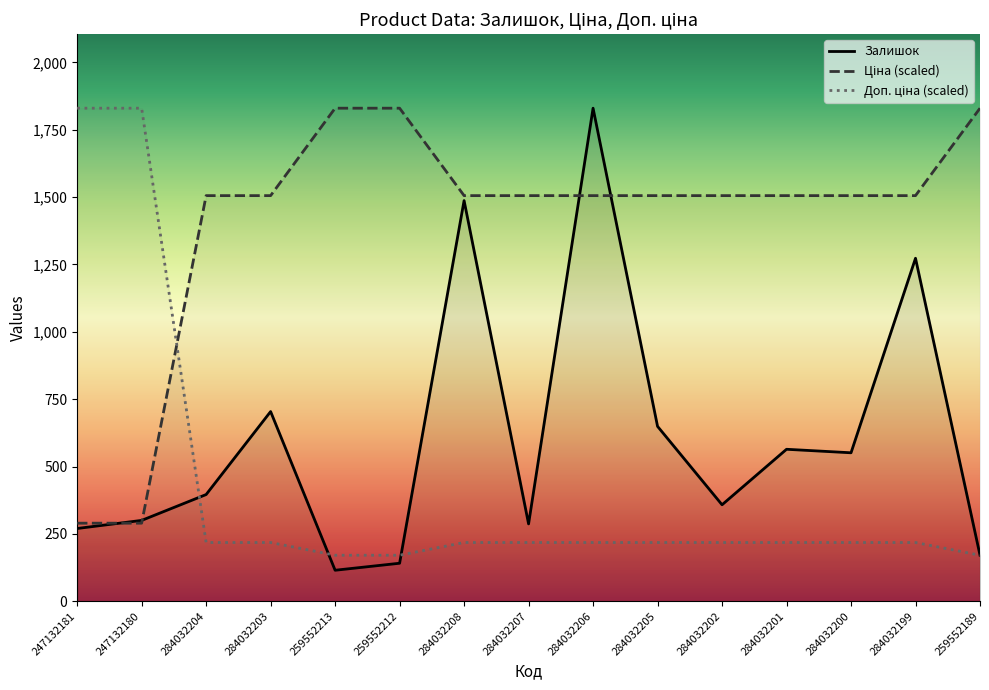

True or false: Ціна and Доп. ціна intersect in this chart.

True